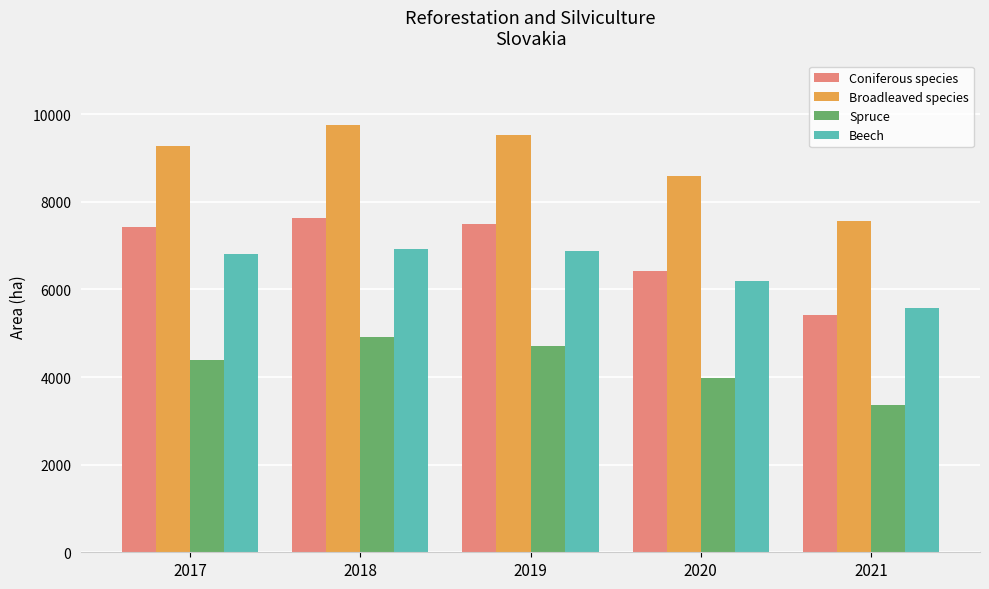

Which series has the largest total across all categories?

Broadleaved species